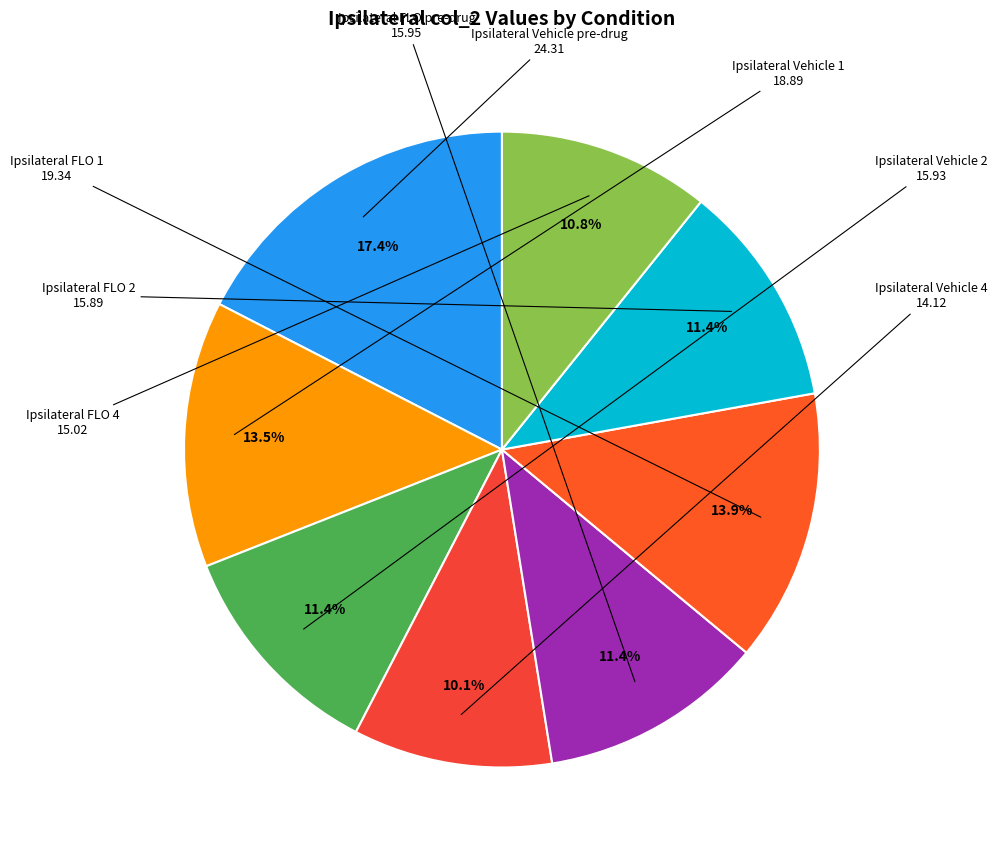

Does Ipsilateral FLO 2 account for over 50% of the chart?

No